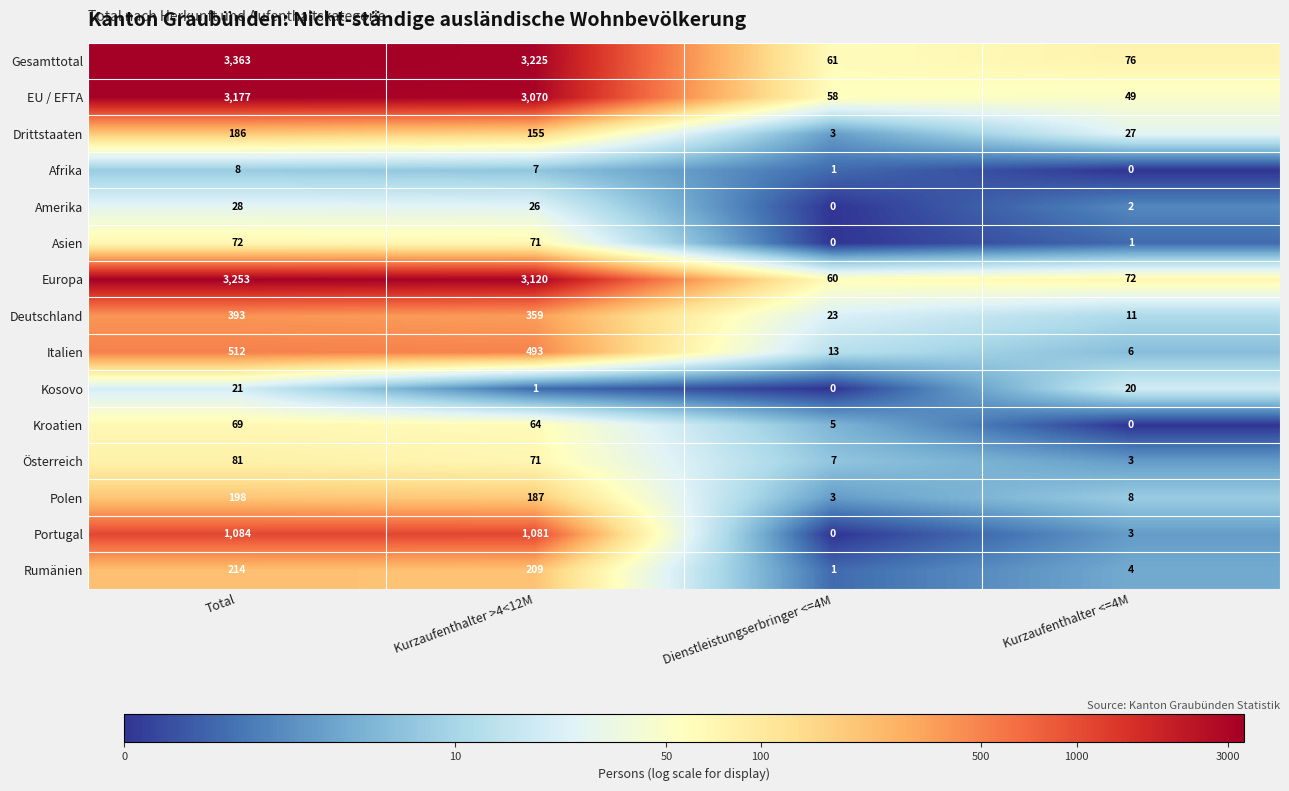

Between Total and Kurzaufenthalter <=4M, which series saw the biggest shift?

Gesamttotal